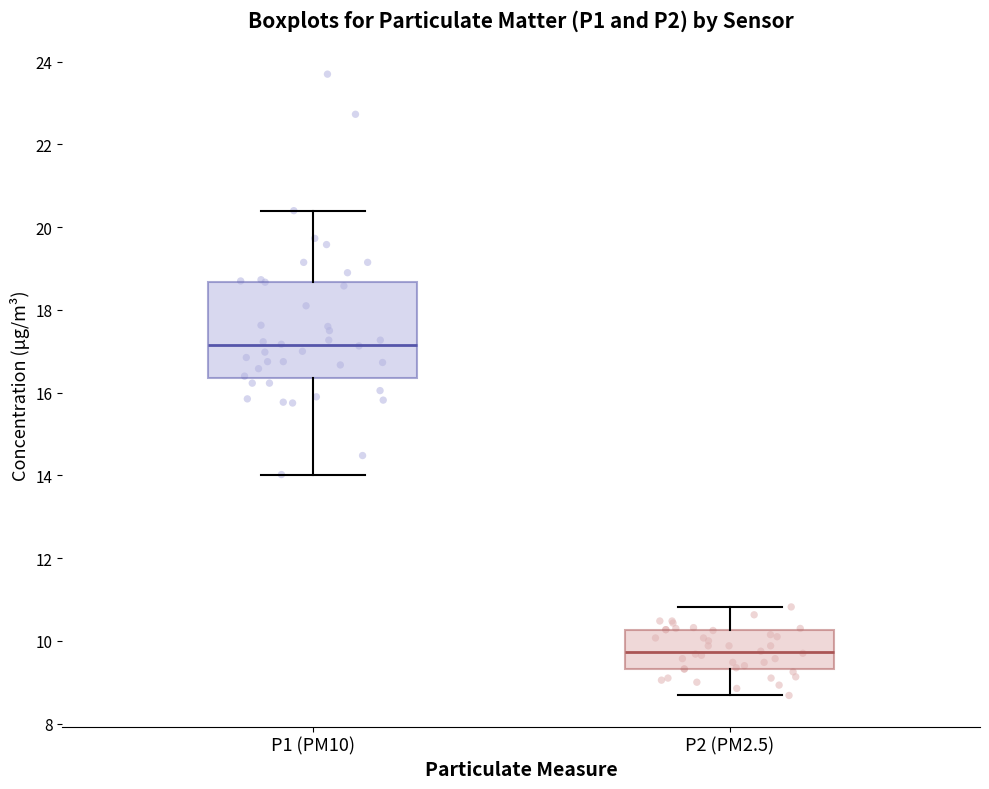

Where is the upper edge of the box for P2 (PM2.5) on the y-axis? The values are not printed on the chart, so give them approximately, as read against the axis.

10.2